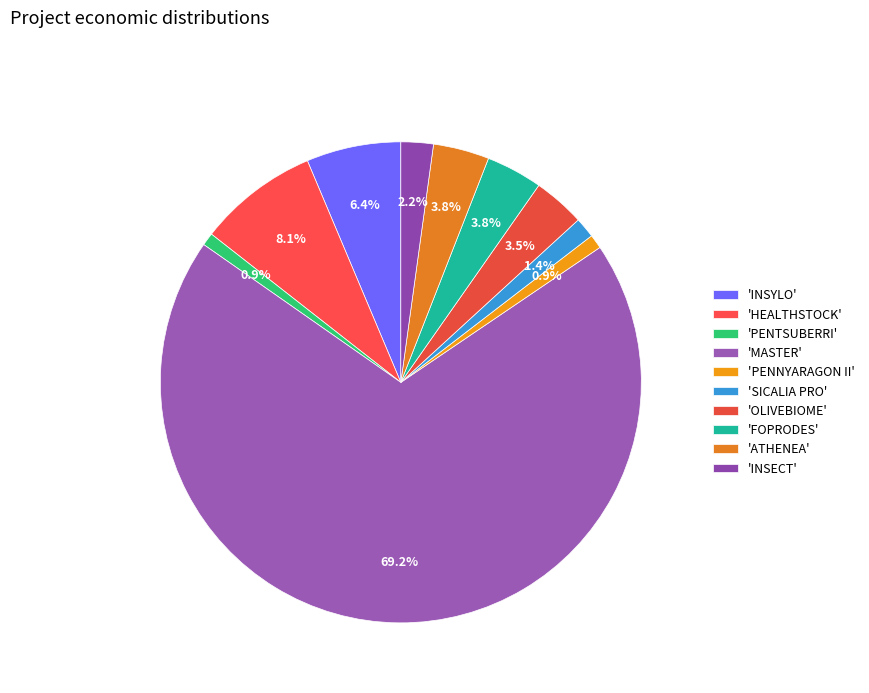

How many segments does this pie chart have?

10